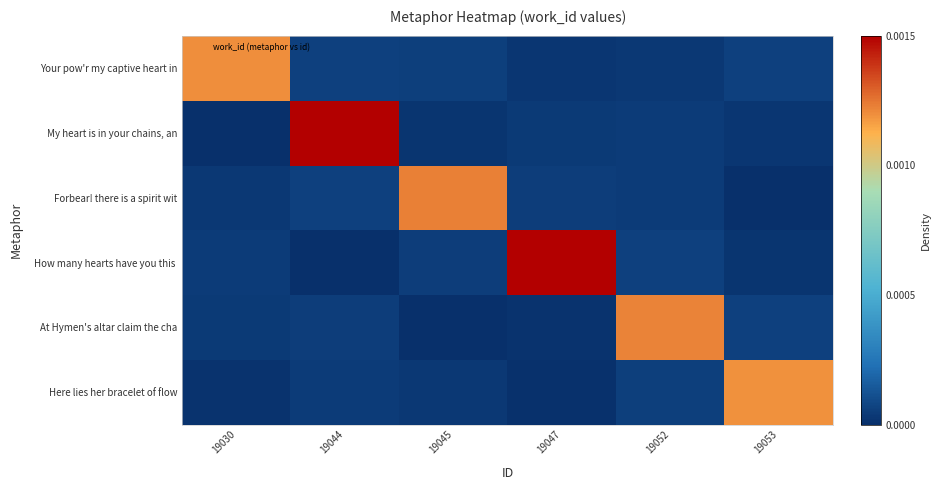

Which category has the lowest value across all series?

19045